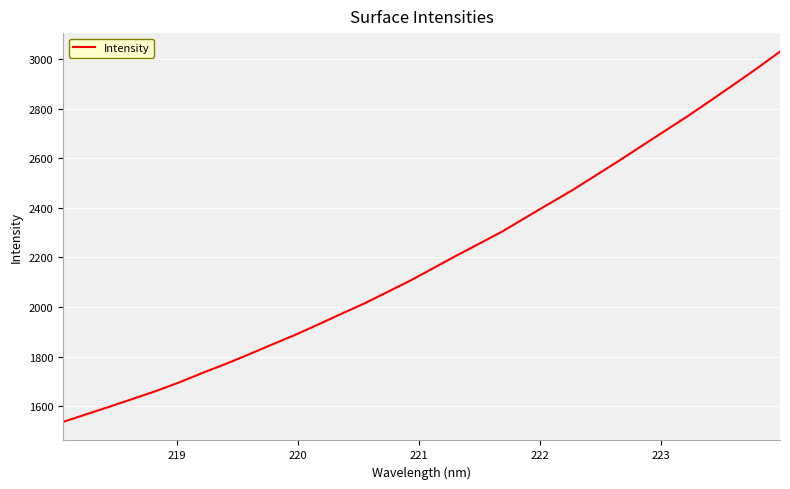

What is the difference between the maximum and minimum values?

1495.6